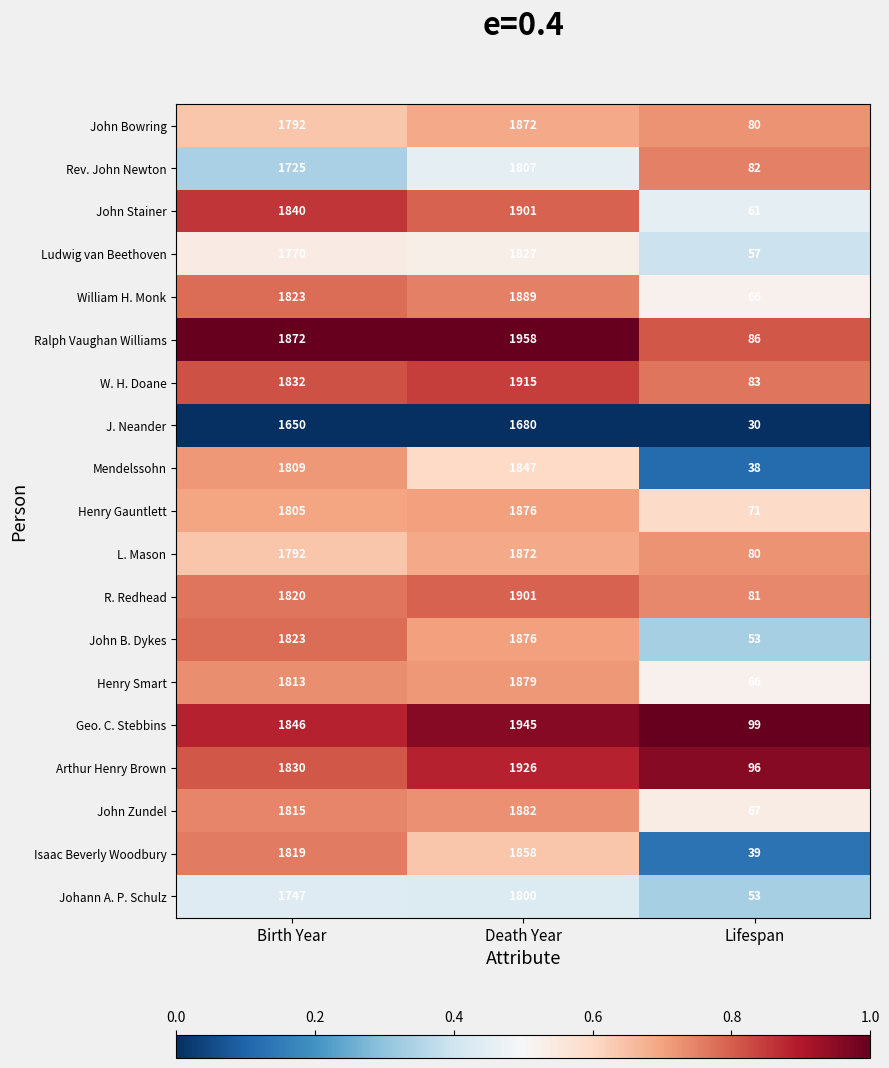

Read the Ludwig van Beethoven value at Death Year, to the nearest 10.

1830